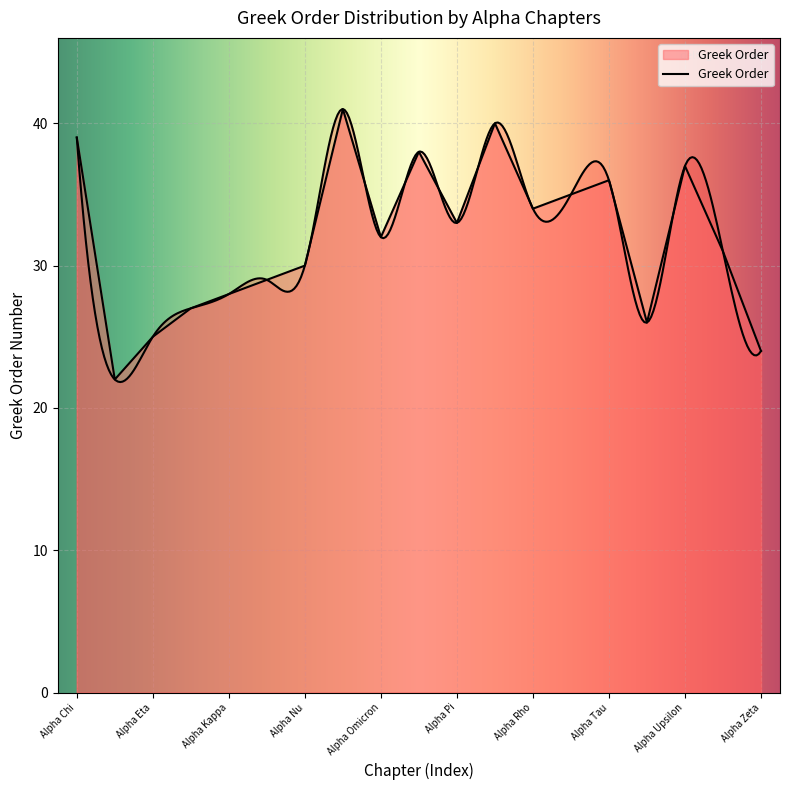

How many interior local valleys (lower than both neighbors) does the data have?

5